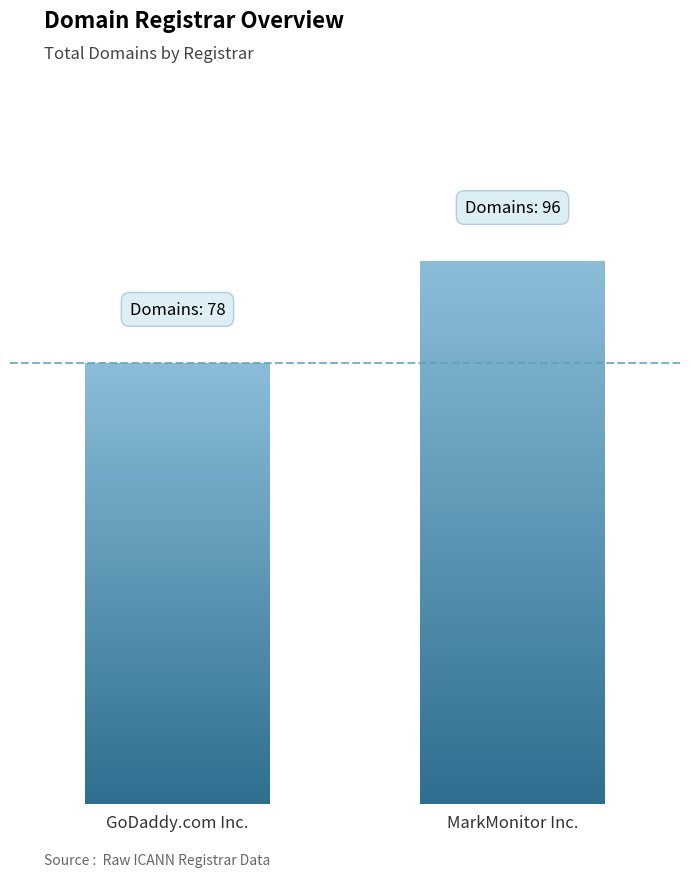

At which label does total-nameservers first exceed 47?

GoDaddy.com Inc.